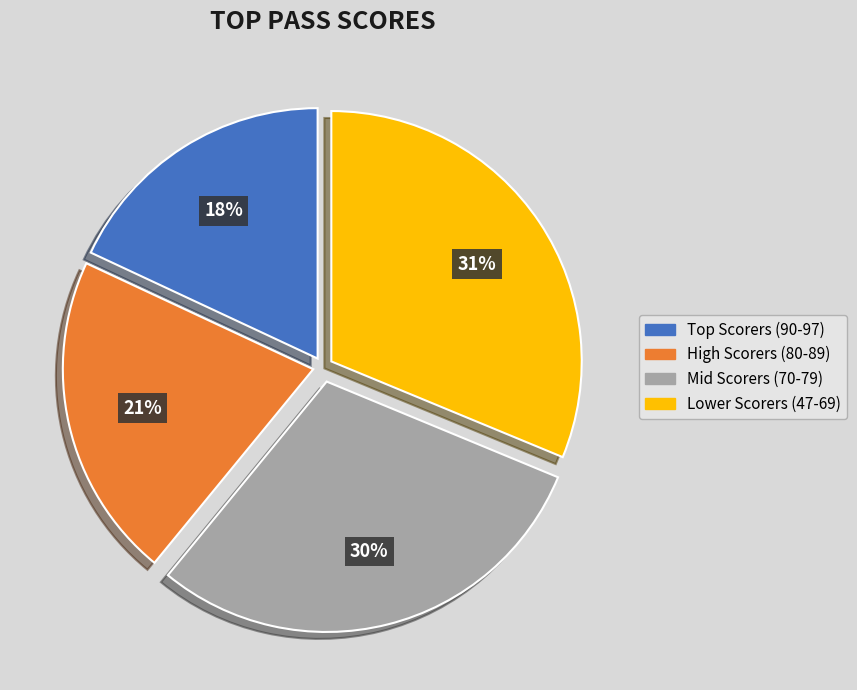

To the nearest percent, what is the average slice percentage?

25%